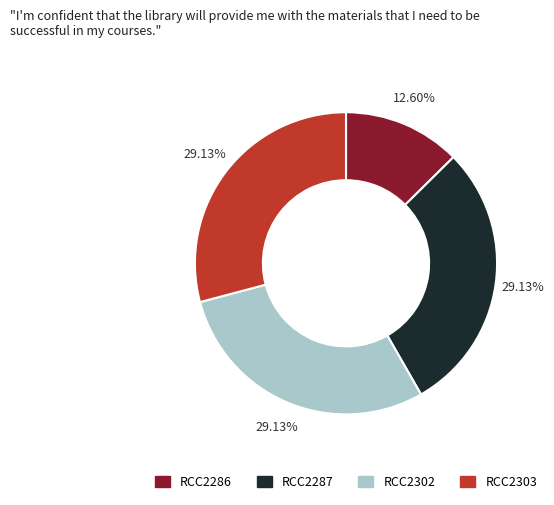

Is there a majority slice in this chart?

No